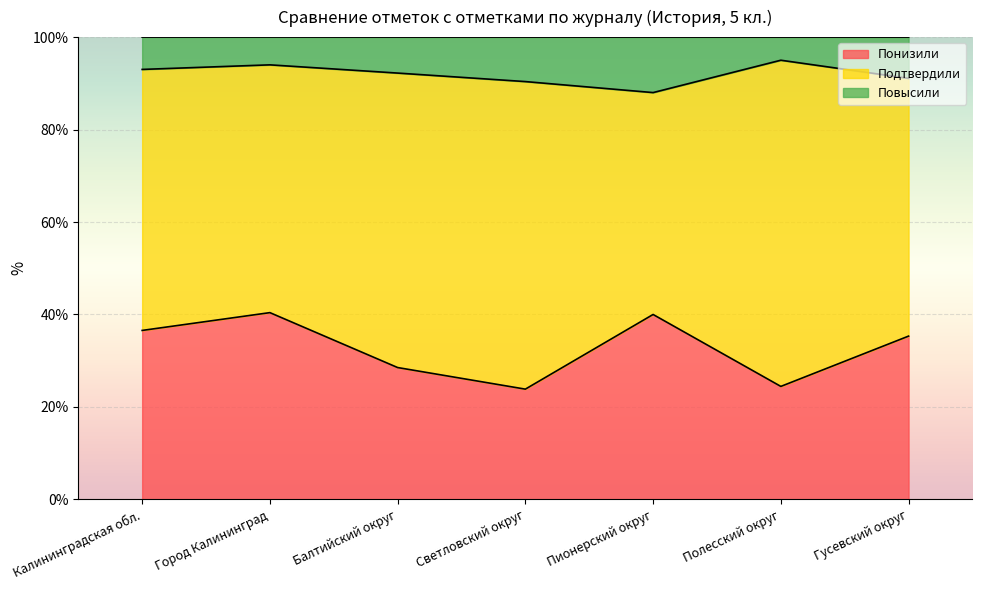

Which has a higher value, Светловский округ or Полесский округ?

Полесский округ